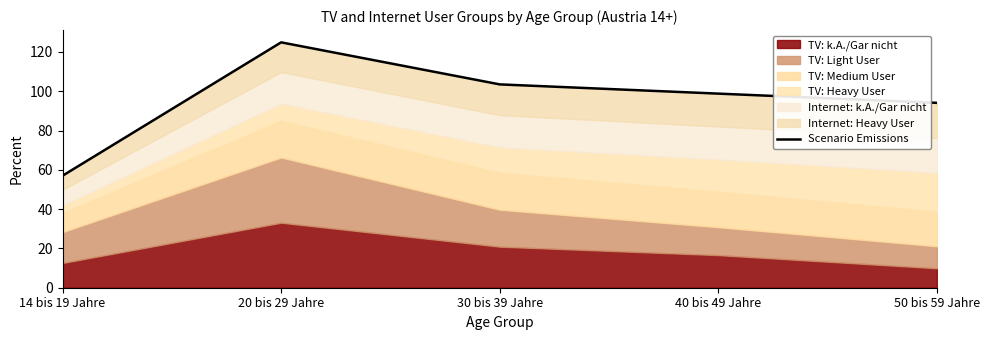

Reading left to right, transcribe all the data shown in this chart.

57.0	124.9	103.5	98.8	94.1